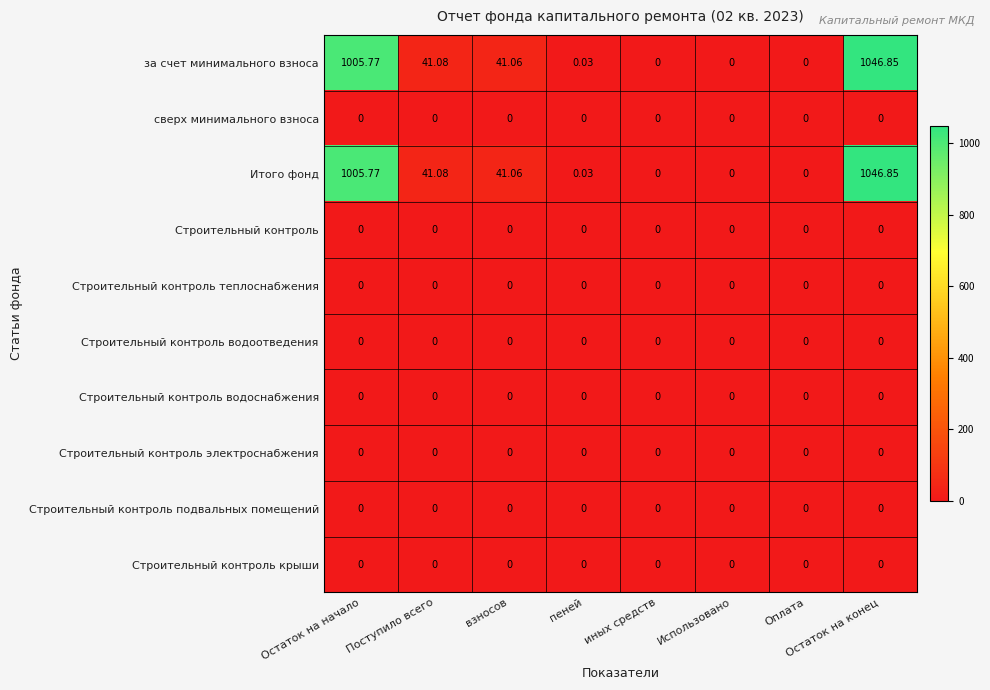

At which category does the chart reach its peak across all series?

Остаток на конец